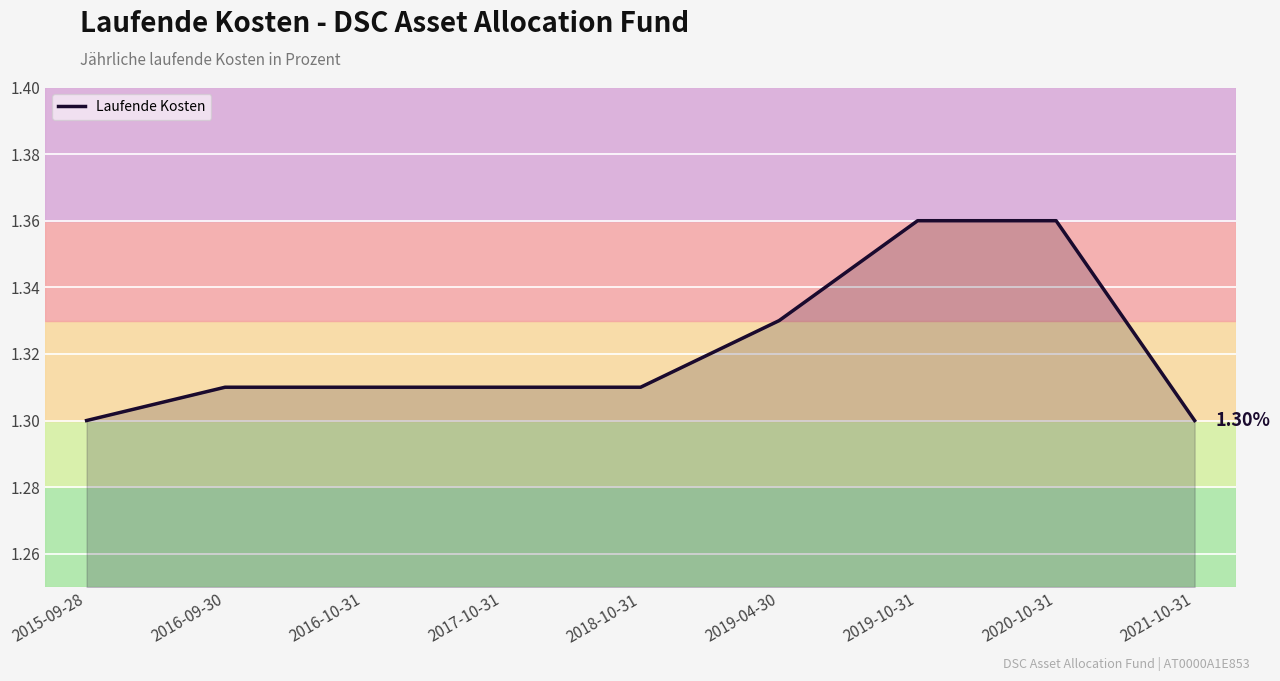

What is the sum of the values at 2019-10-31 and 2019-04-30?

2.7